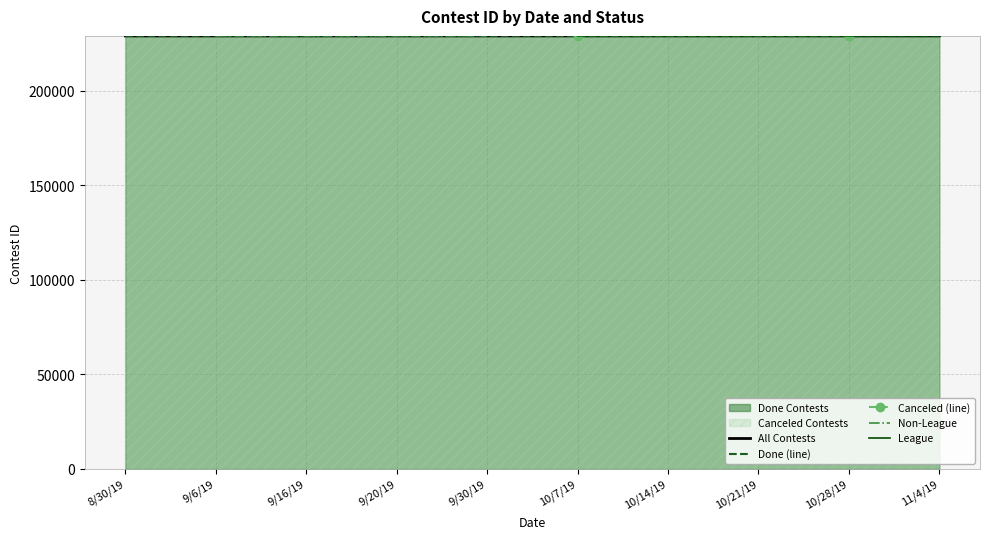

What is the difference between the maximum and minimum values?

10